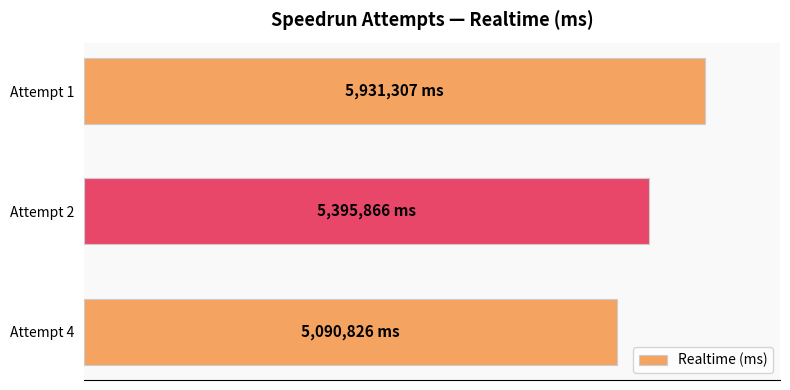

Rank the categories by value from highest to lowest.

Attempt 1, Attempt 2, Attempt 4